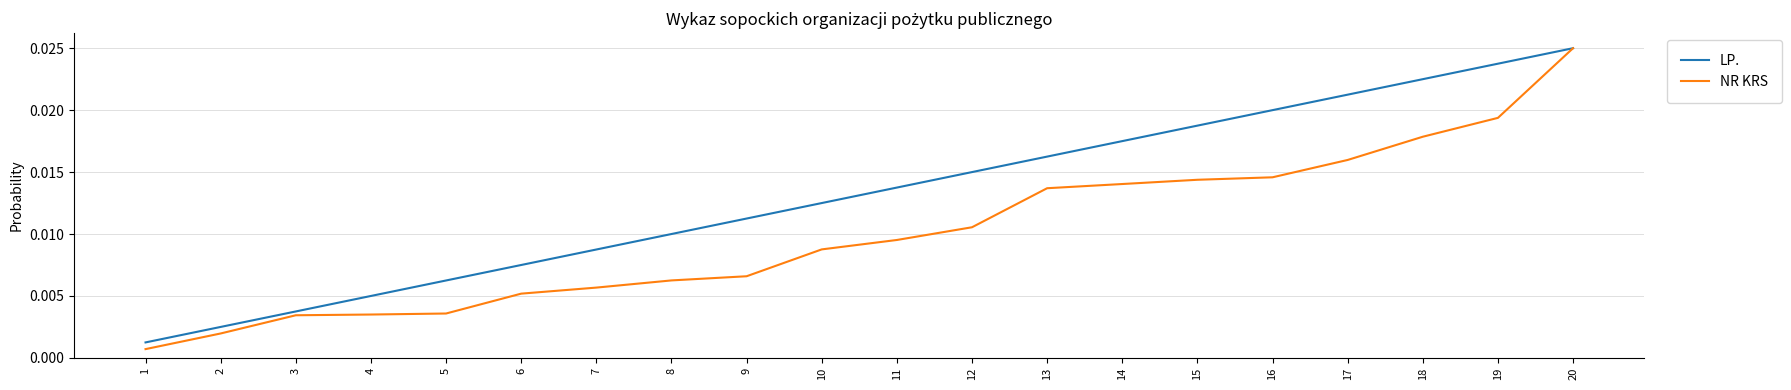

Does the chart display data point markers on the line(s)?

No